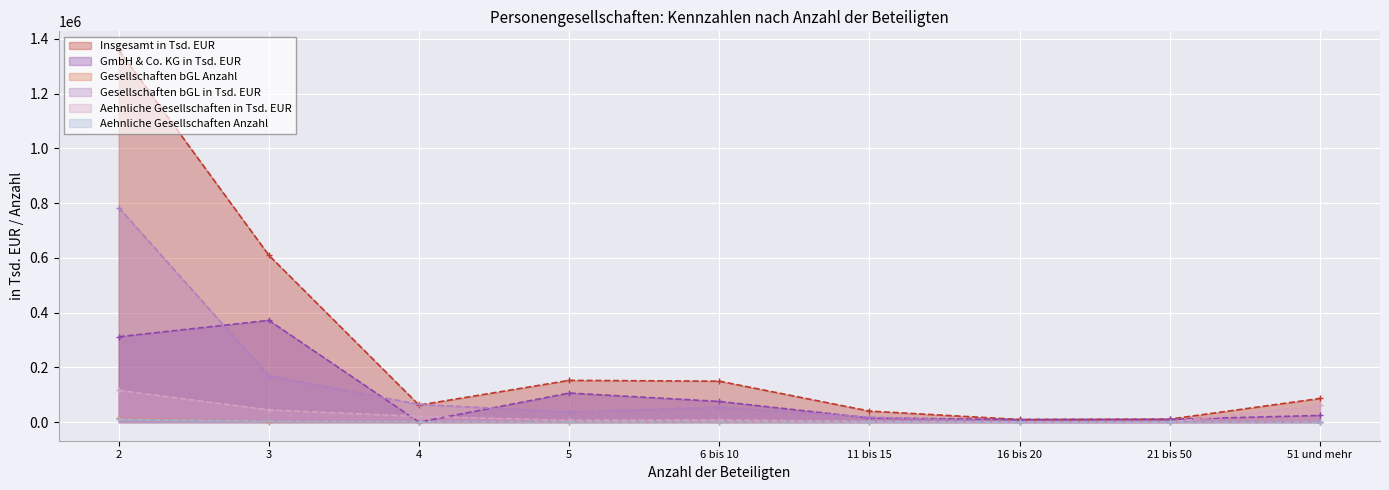

Between 5 and 3, which is larger?

3